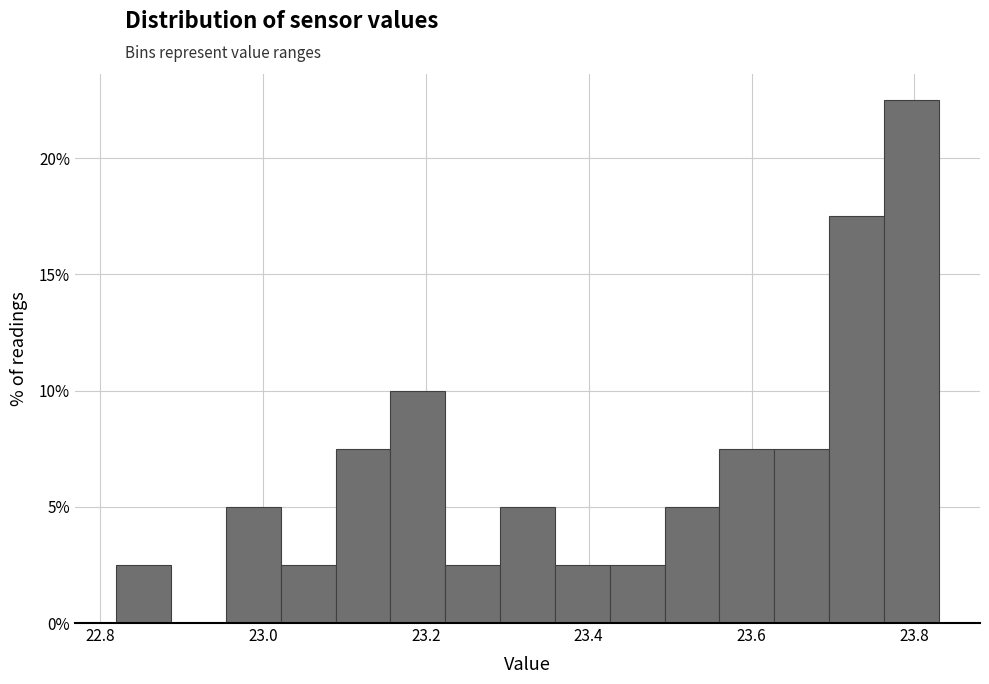

Around what value on the x-axis is the tallest bar? Give the approximate position of its centre, as read against the axis.

23.80